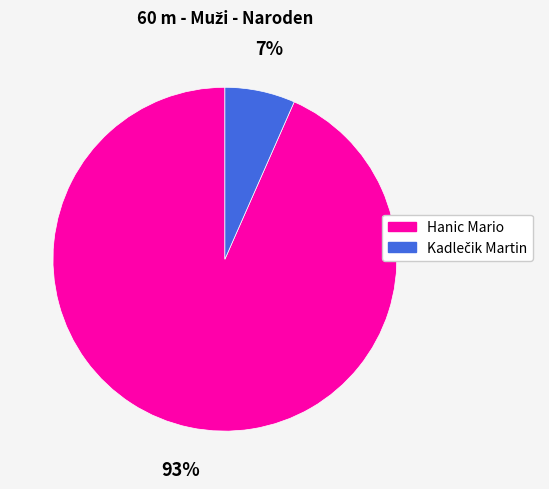

To the nearest percent, what portion does Hanic Mario represent?

93%